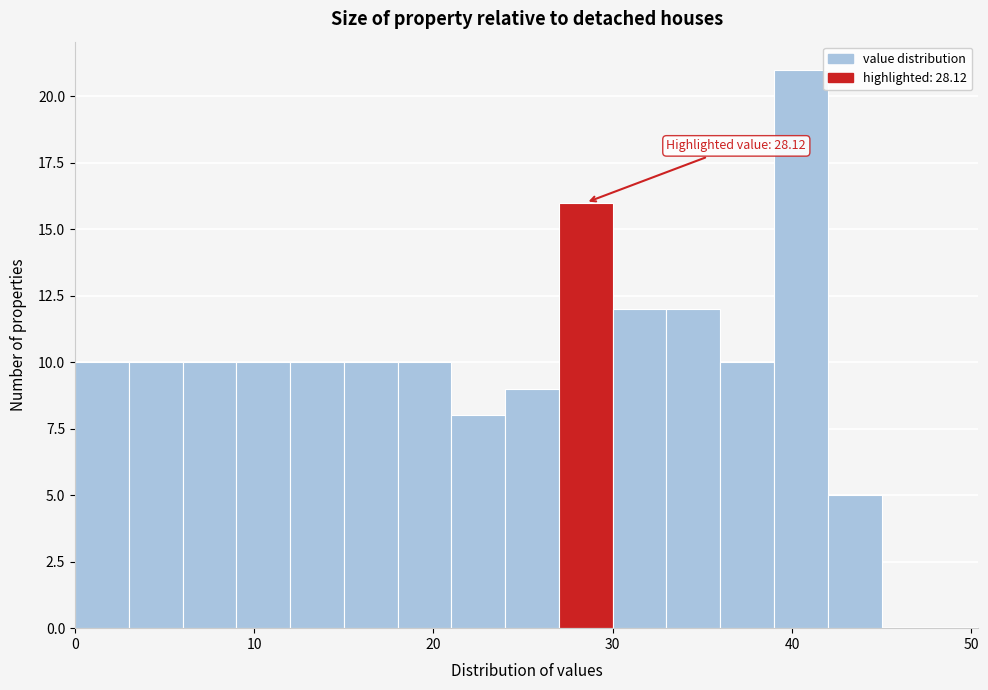

Around what value on the x-axis is the tallest bar? Give the approximate position of its centre, as read against the axis.

41